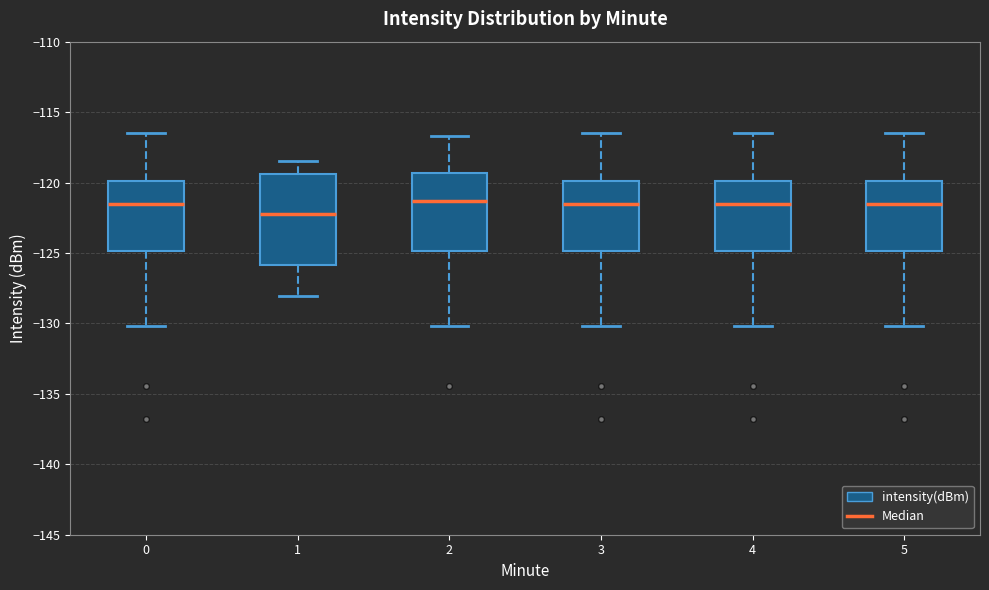

Which box's median line is the lowest?

1